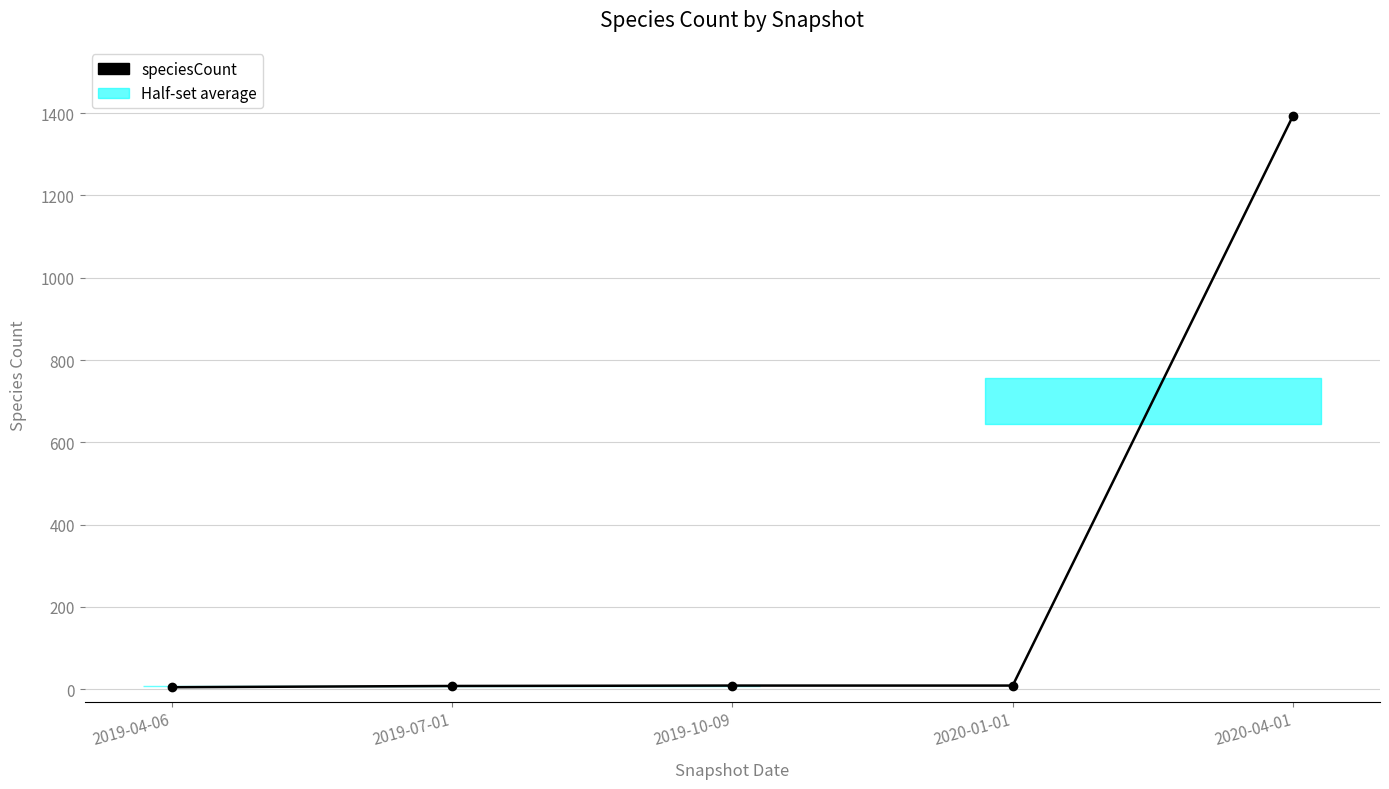

How many data points are less than 9?

2